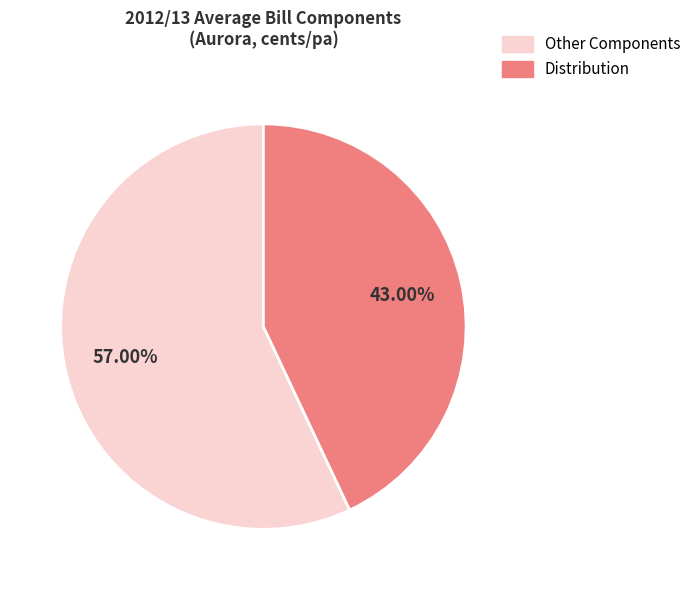

Is there a majority slice in this chart?

Yes